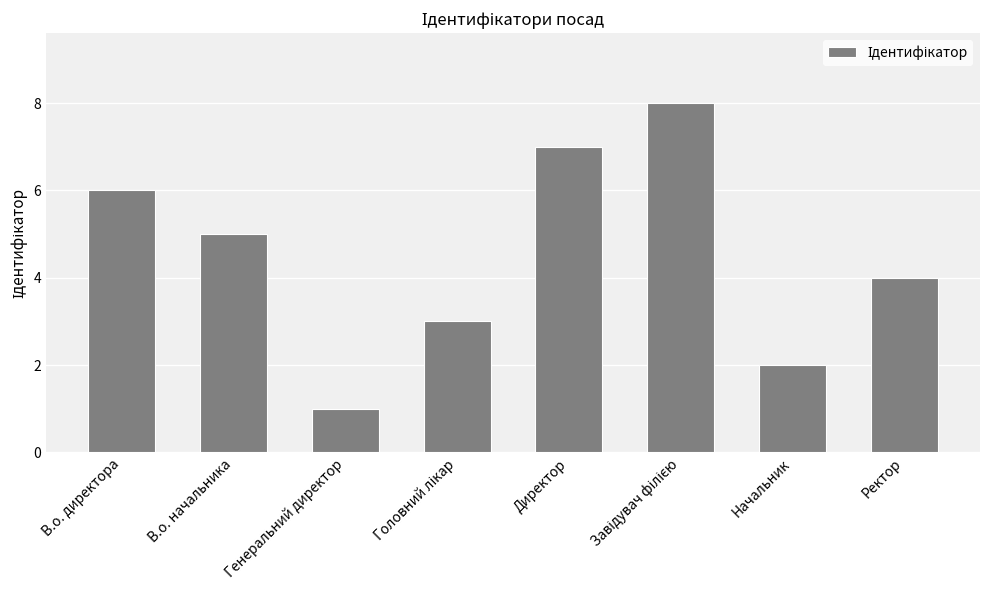

At which label is the value closest to 4?

Ректор